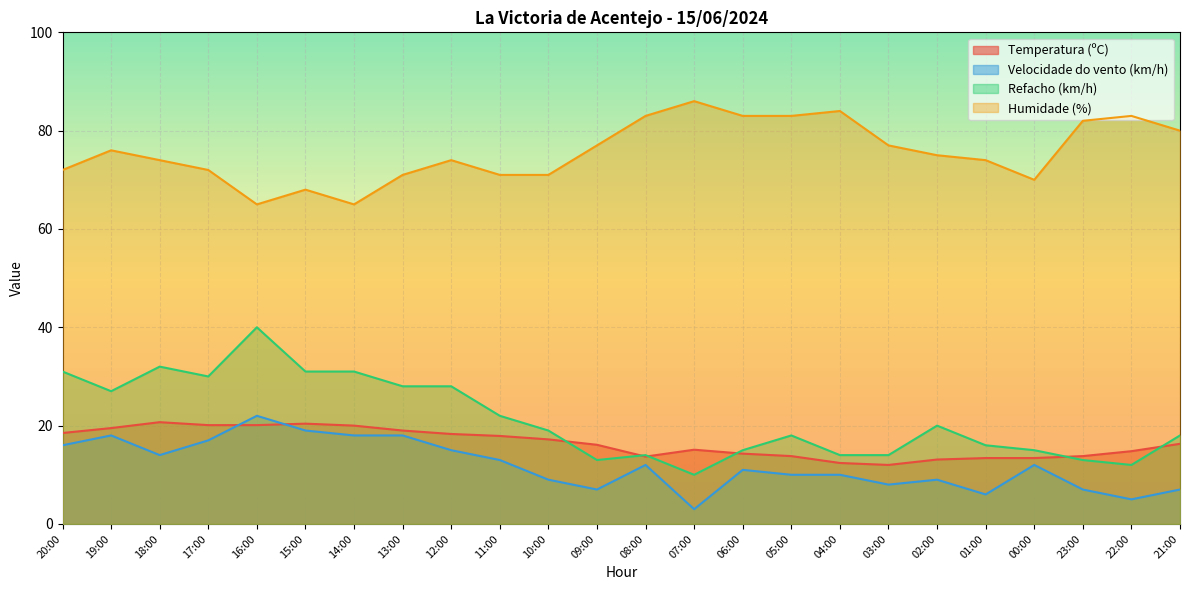

Is it true that Velocidade do vento (km/h) equals 3.0 at 07:00?

True